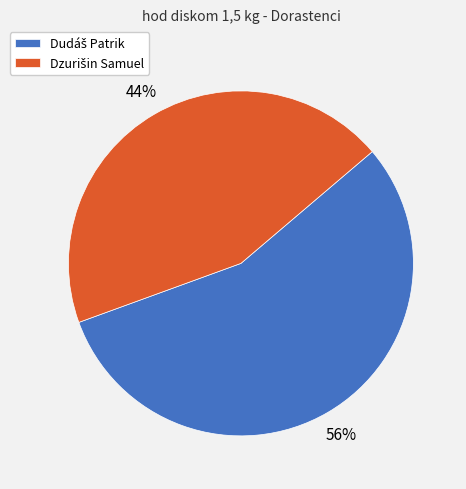

Does any single category account for the majority?

Yes